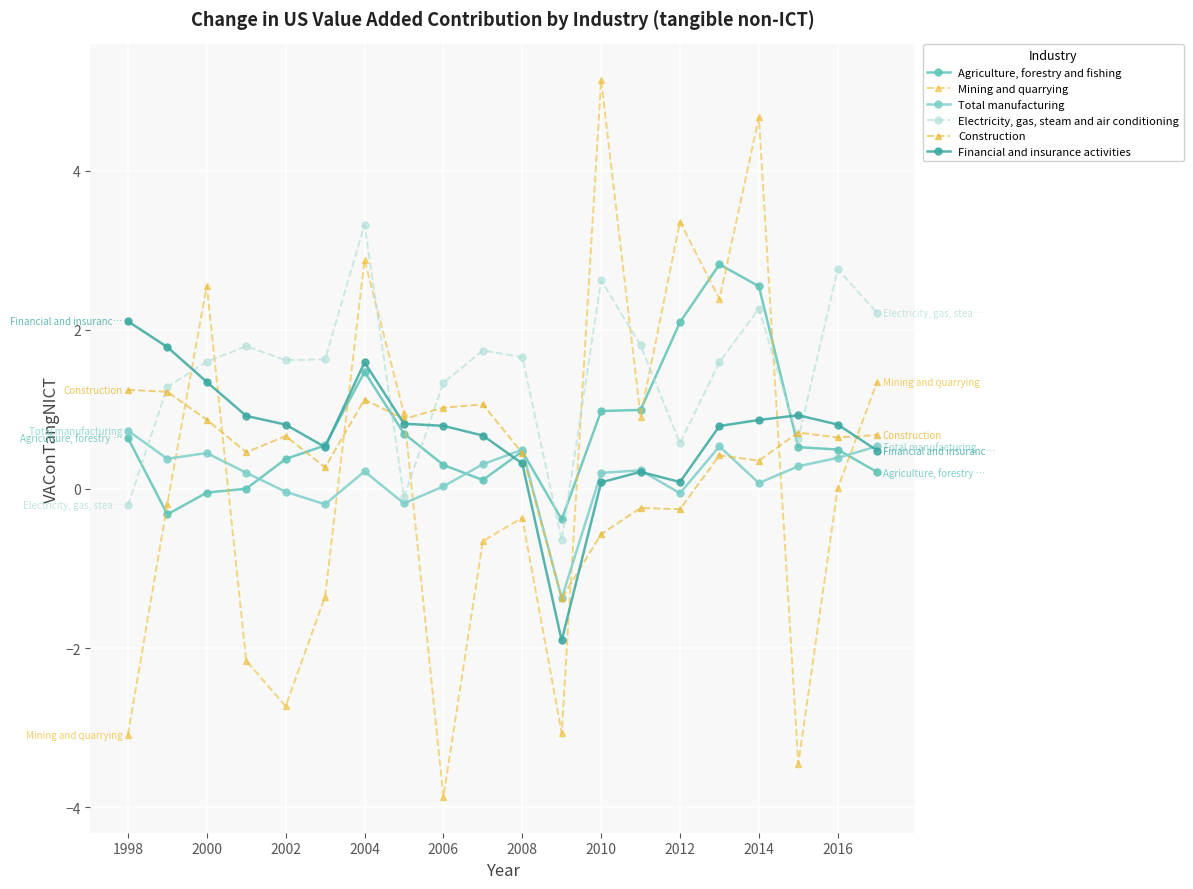

How many positive values does the Electricity, gas, steam and air conditioning series have?

17